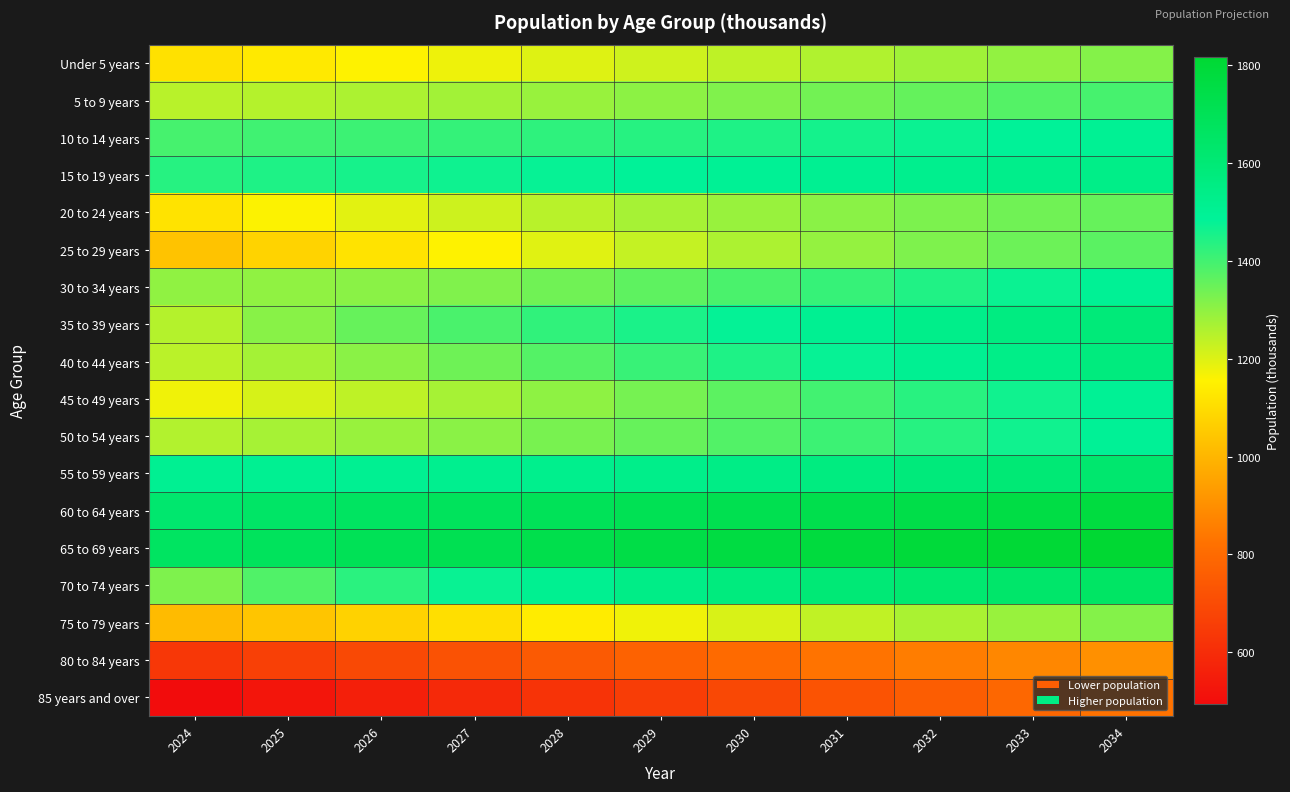

What is the difference between the highest and lowest values at 2033?

1013